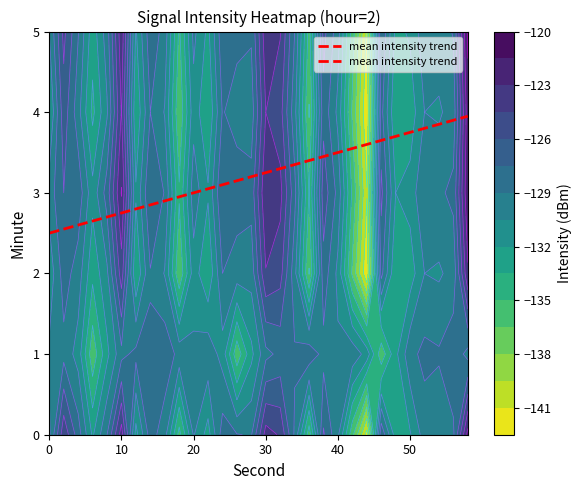

What value does the data have at 20?

3.0